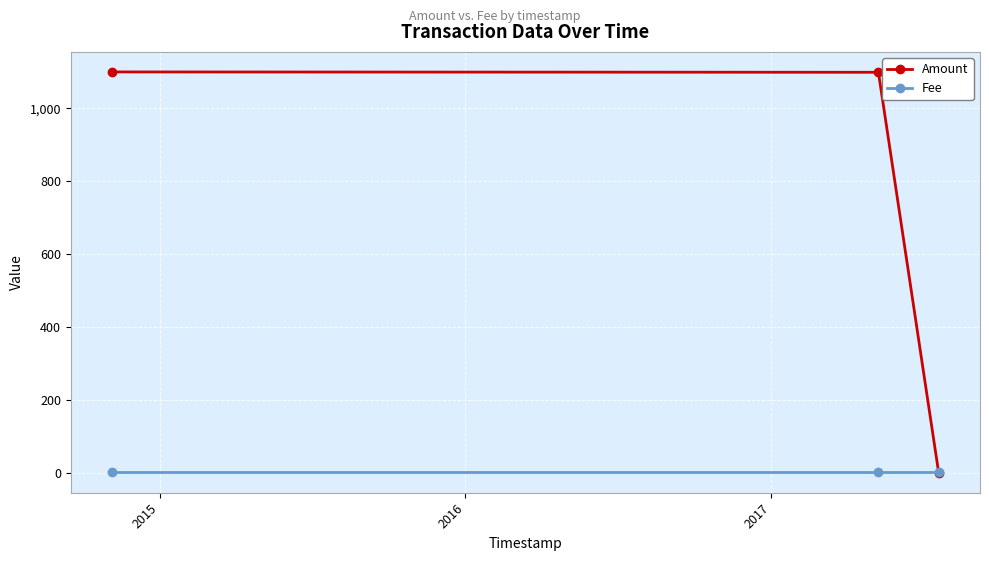

How many distinct data groups are displayed?

2